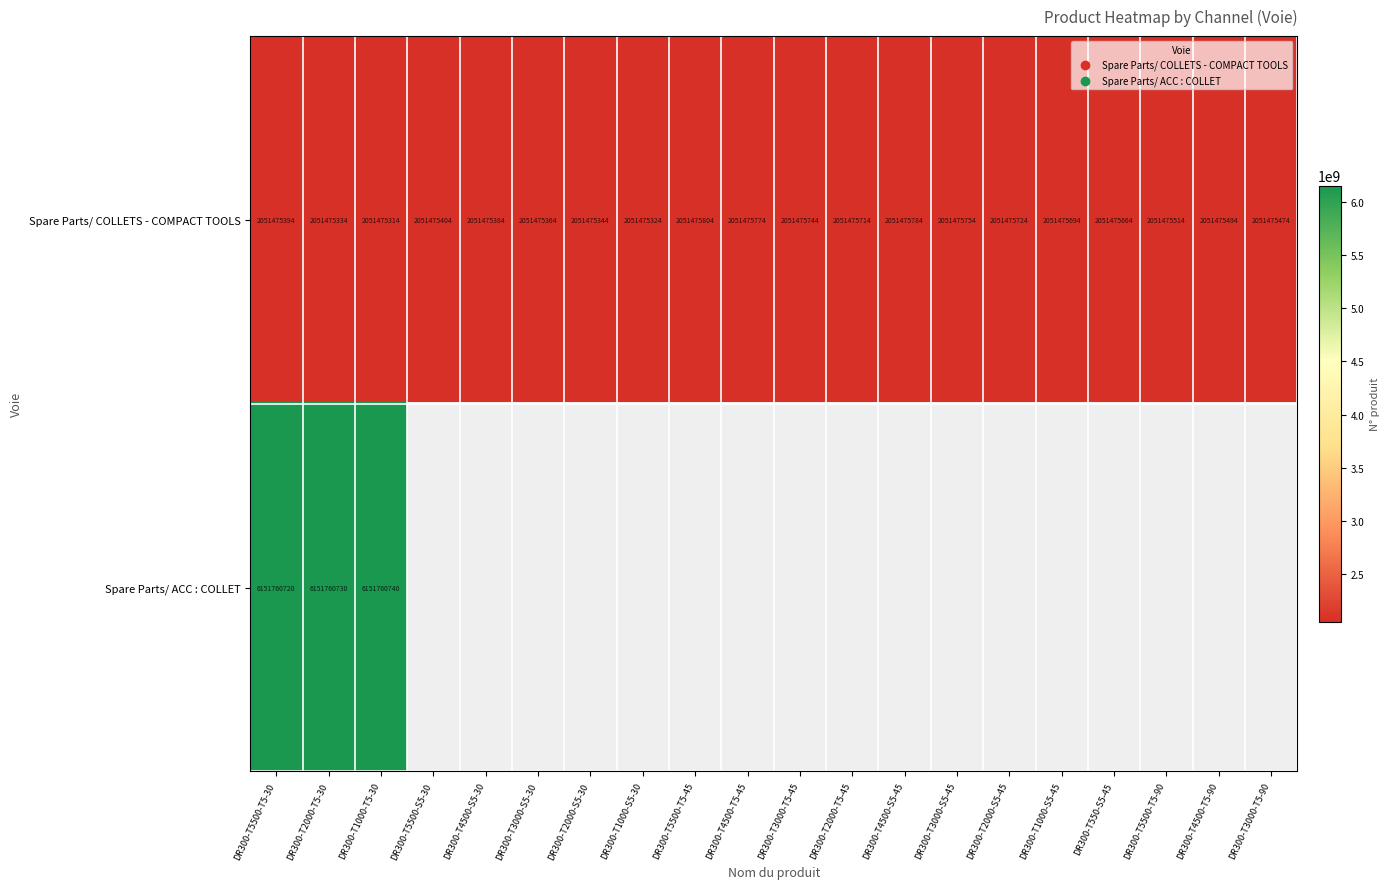

The value of Spare Parts/ COLLETS - COMPACT TOOLS at DR300-T2000-T5-30 is 432524560. True or false?

False